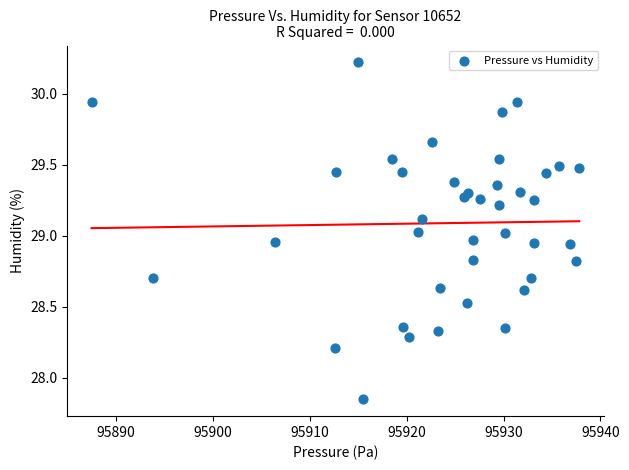

What is the range of X values (max minus min)?

50.3